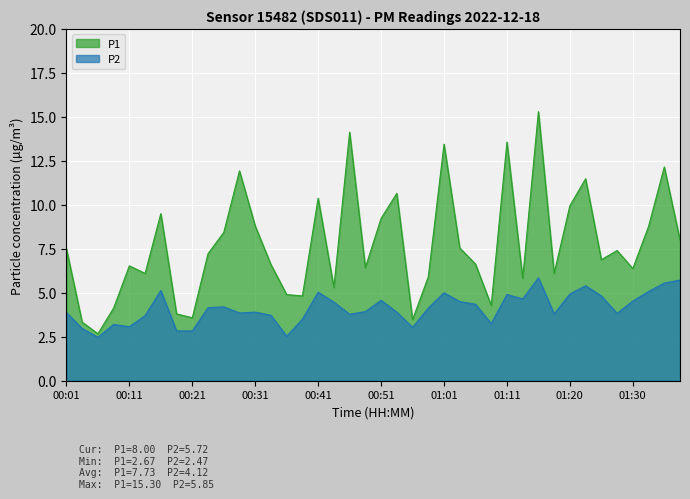

Which series has the widest spread of values?

P1